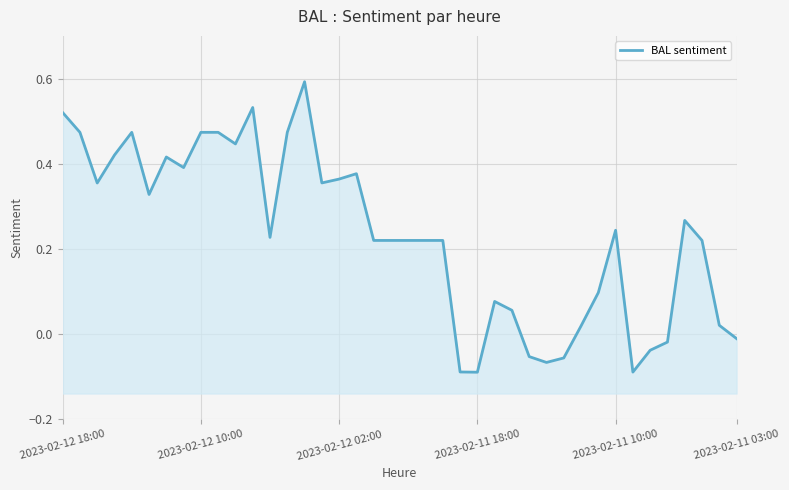

What is the sum of all values?

9.3